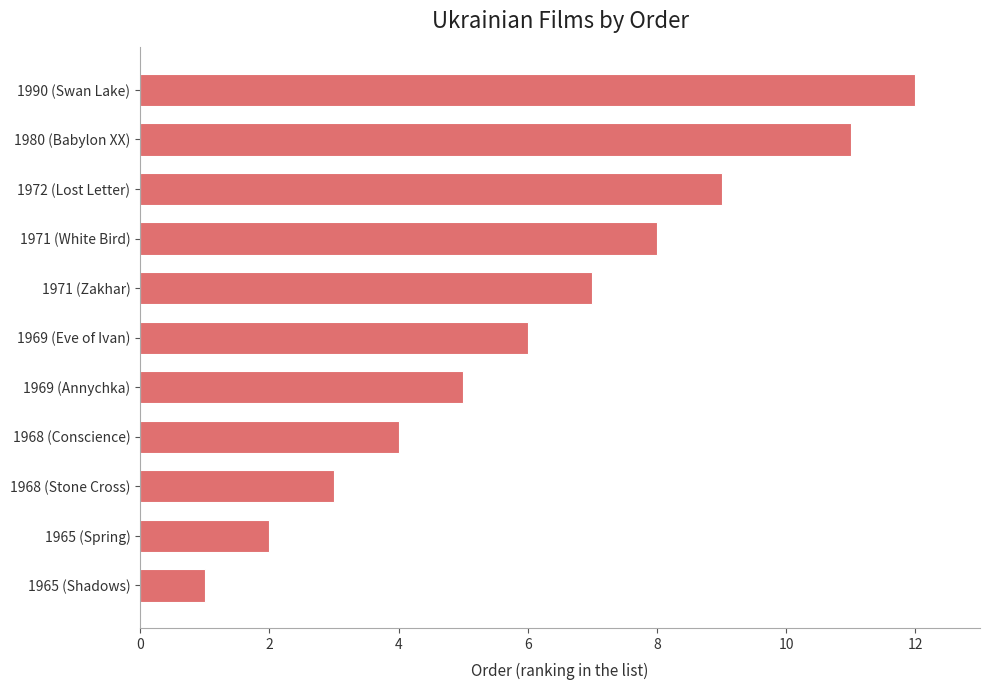

The value at 1965 (Spring) is 2. True or false?

True